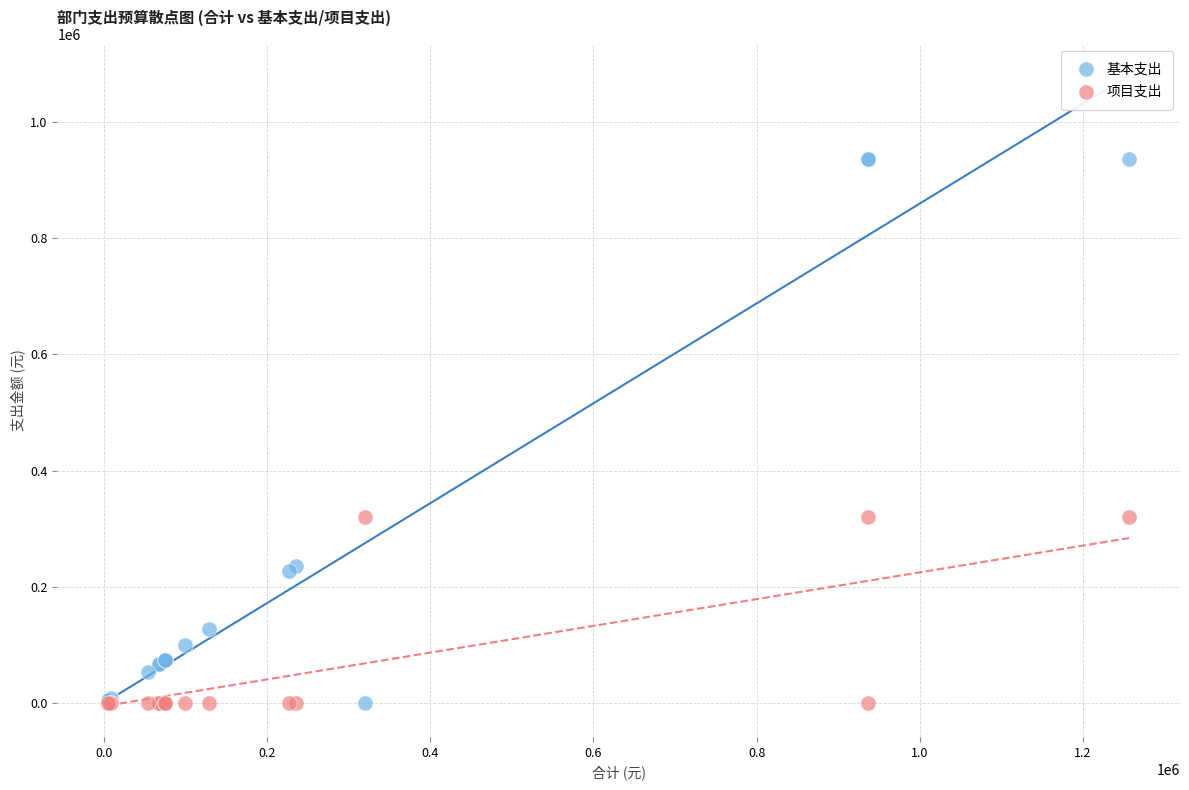

What are all the series names shown in the legend?

基本支出, 项目支出